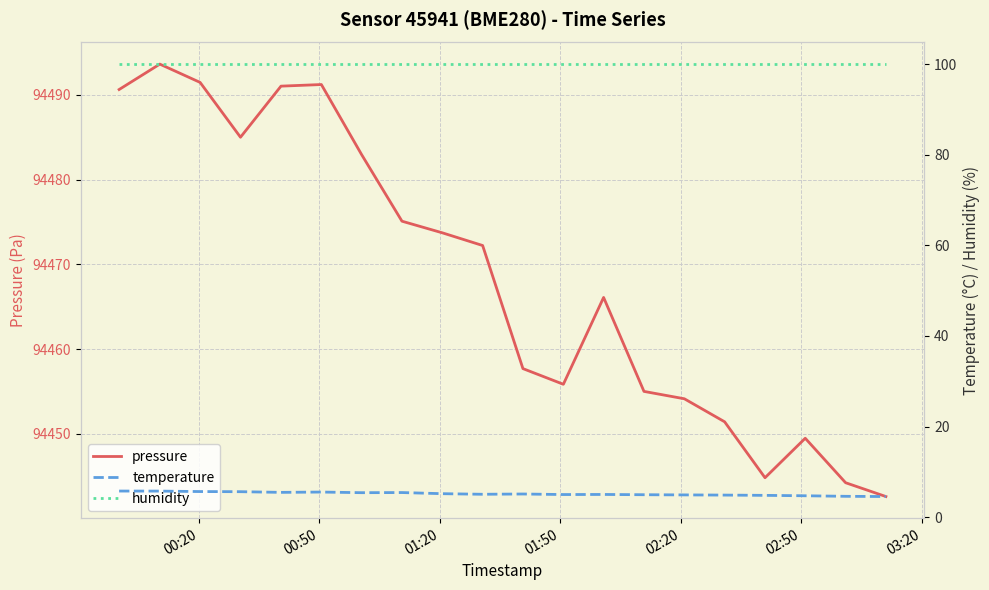

How many data points in temperature are above 5?

12